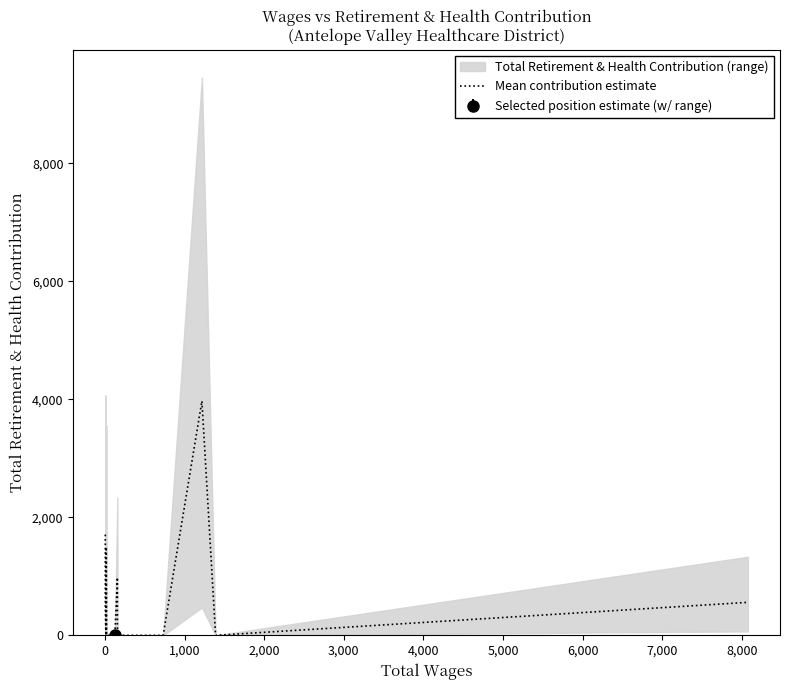

How many positive values are there?

6